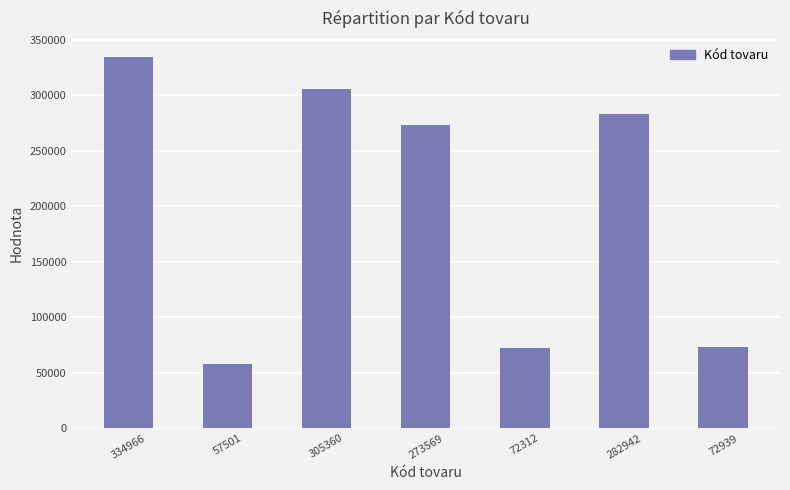

Where is the data nearest to the value 196233?

273569